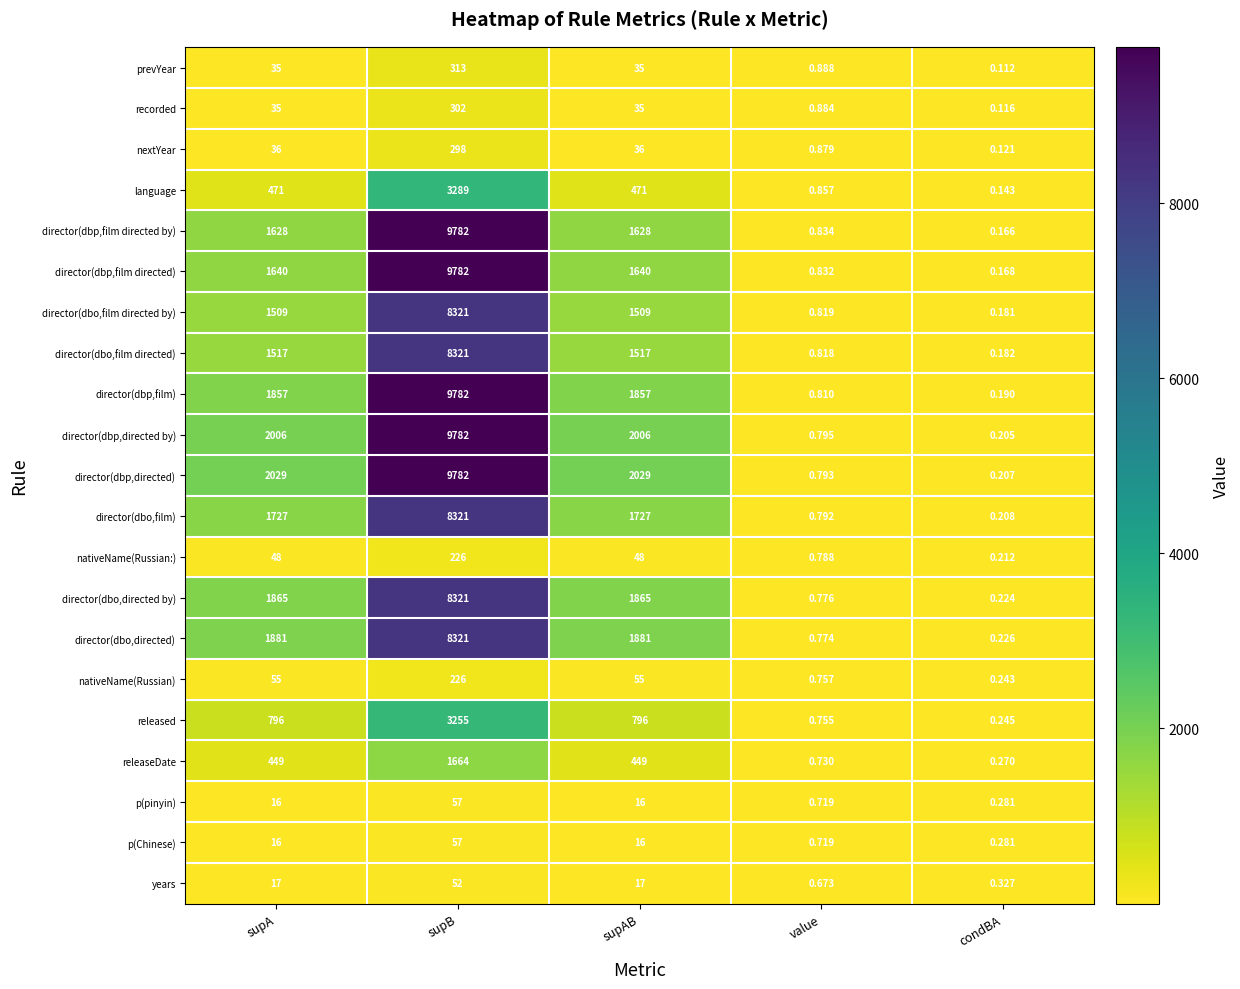

Which series changed the most between supB and condBA?

director(dbp,film directed by)